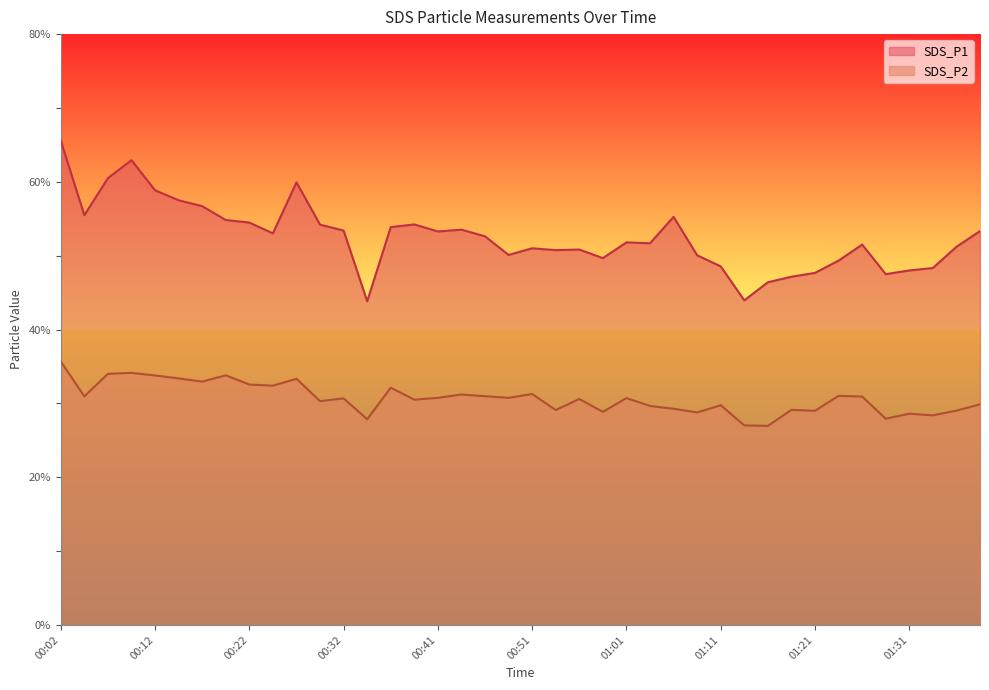

List the labels in order of SDS_P1 value, largest first.

00:02, 00:09, 00:07, 00:27, 00:12, 00:14, 00:17, 00:04, 01:06, 00:19, 00:22, 00:39, 00:29, 00:36, 00:44, 00:32, 01:38, 00:41, 00:24, 00:46, 01:01, 01:04, 01:26, 01:35, 00:51, 00:56, 00:54, 00:49, 01:09, 00:59, 01:23, 01:11, 01:33, 01:31, 01:21, 01:28, 01:18, 01:16, 01:13, 00:34